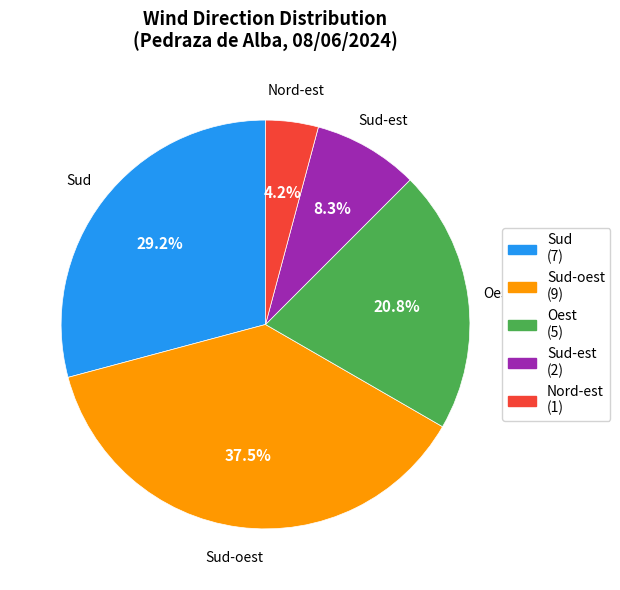

Approximately how many times larger is the value at Sud compared to Sud-est?

3.5